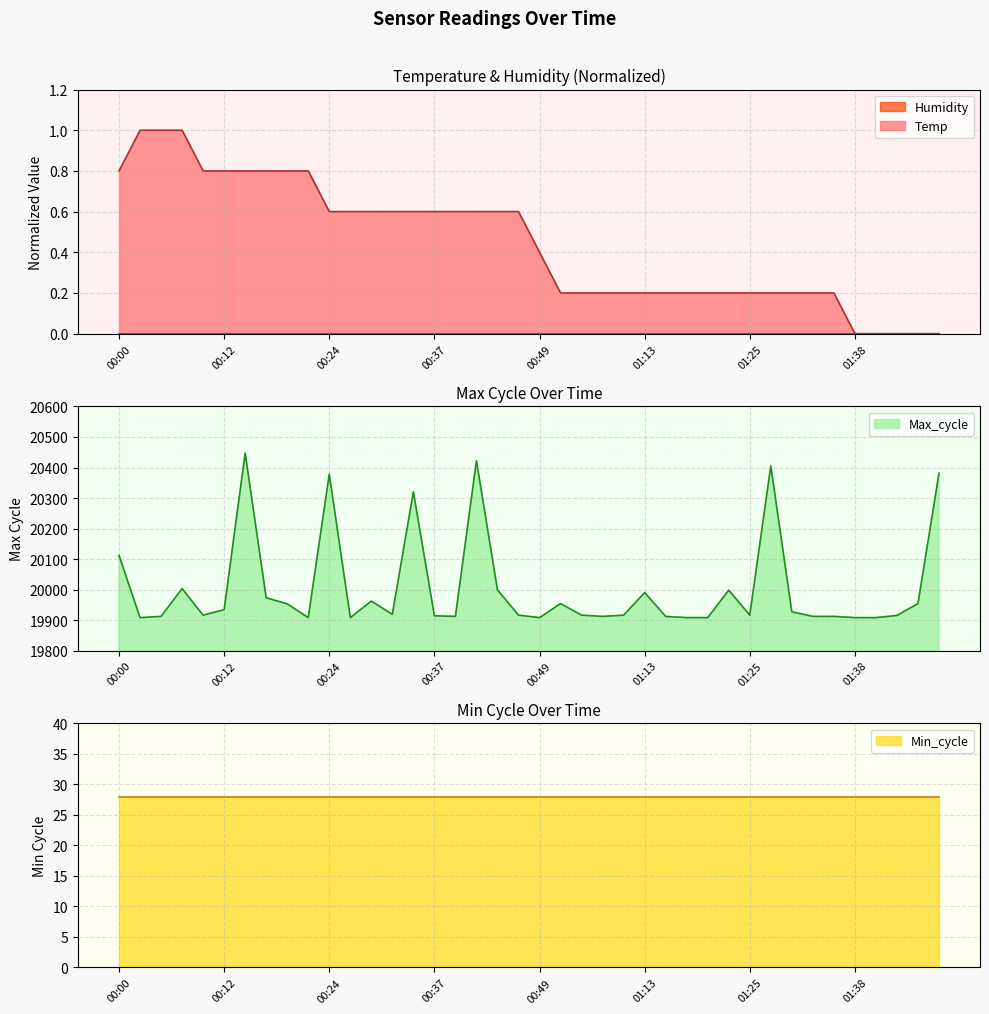

Is the value of Temp at 00:12 greater than the value of Max_cycle at 00:20?

No